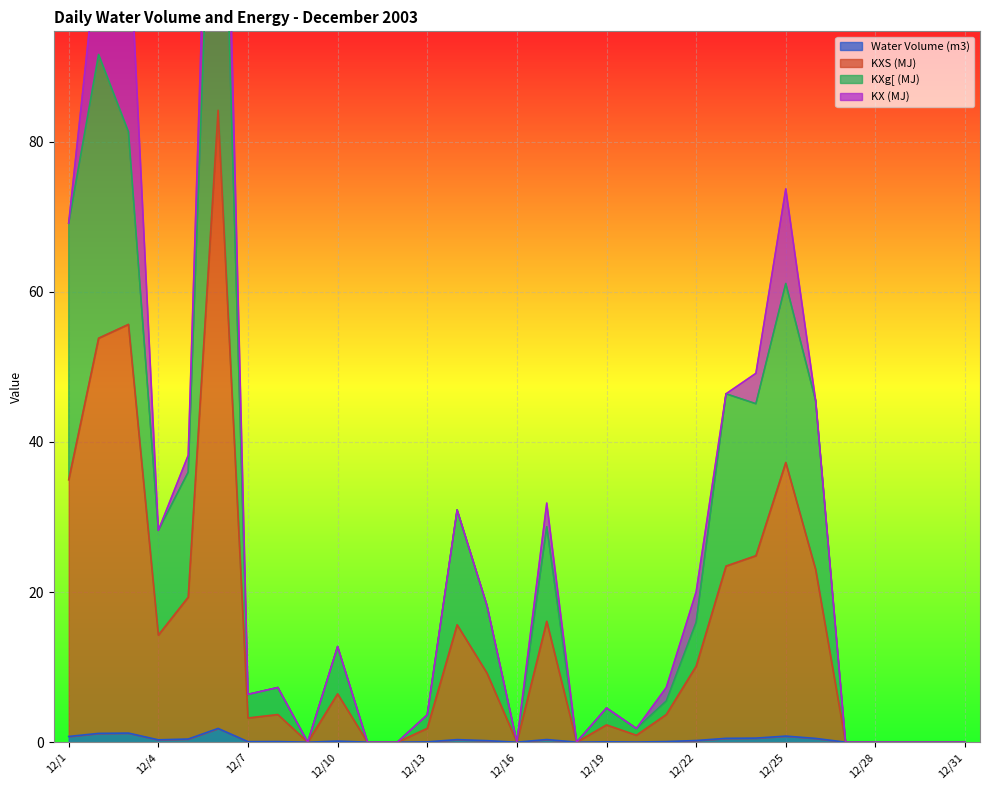

True or false: KXg[ (MJ) has more than 0 points higher than both neighbors.

True